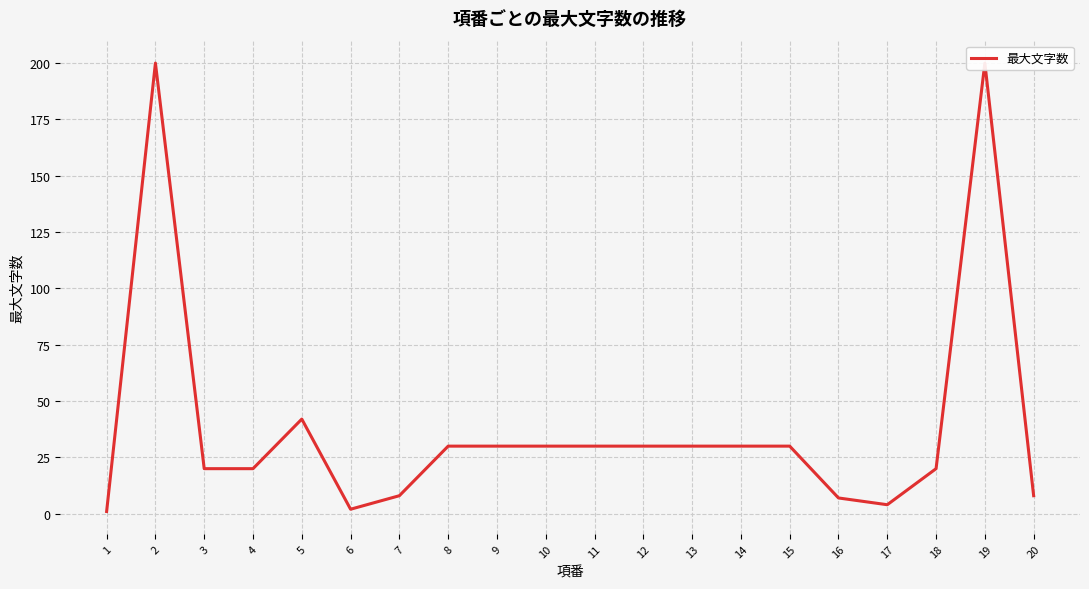

Rank the categories by value from lowest to highest.

1, 6, 17, 16, 7, 20, 3, 4, 18, 8, 9, 10, 11, 12, 13, 14, 15, 5, 2, 19